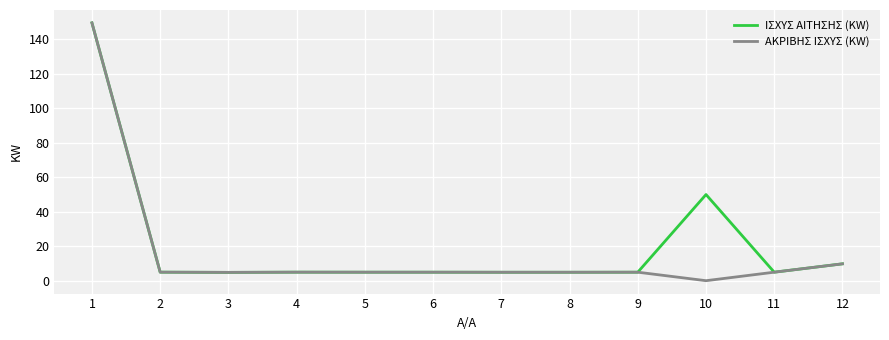

True or false: ΑΚΡΙΒΗΣ ΙΣΧΥΣ (KW) has a value of 4.9 at 9.

True